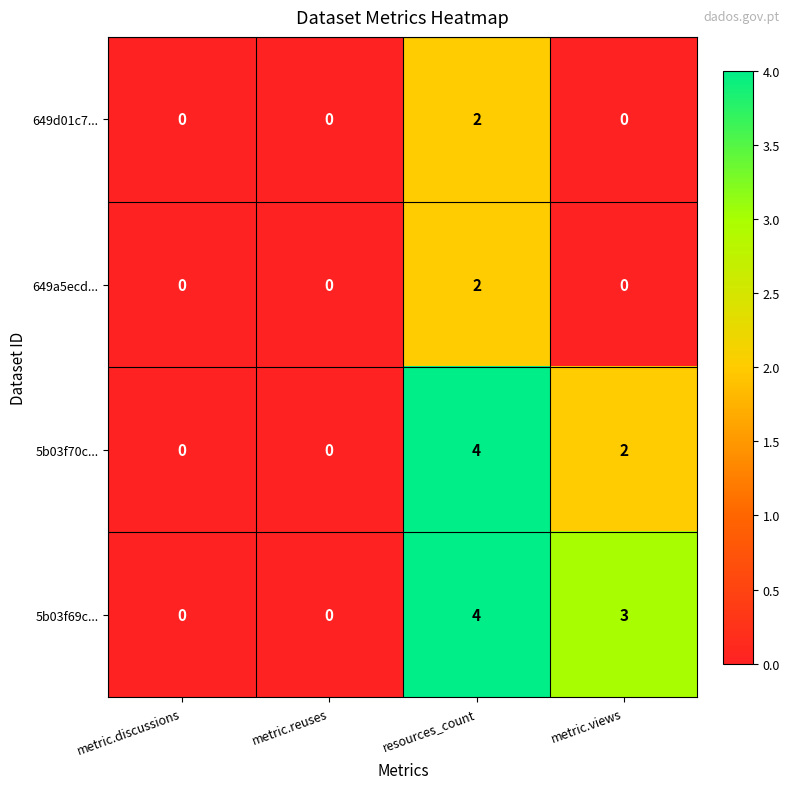

True or false: 5b03f69c... has a value of 0 at metric.discussions.

True